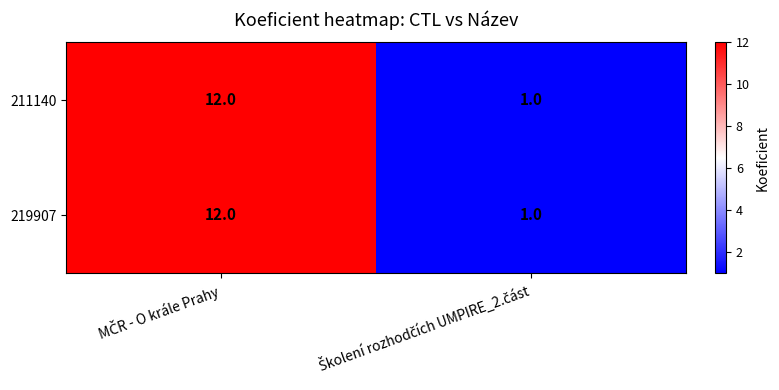

Reading left to right, what are all the values shown in this chart?

211140: 12	1
219907: 12	1